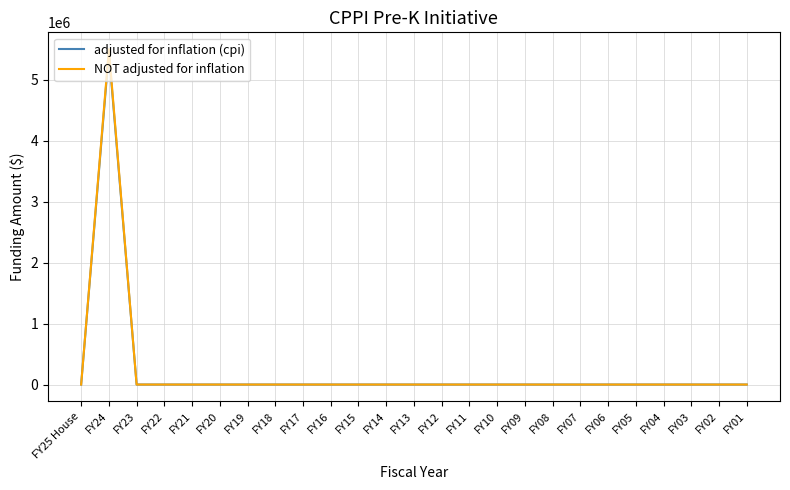

Where is the first local maximum for adjusted for inflation (cpi)?

FY24